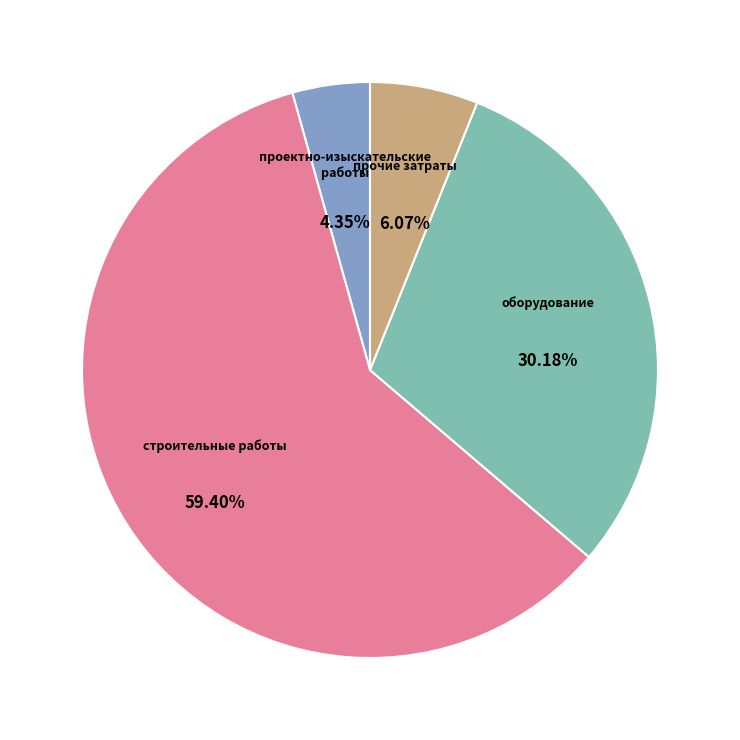

How many segments does this pie chart have?

4